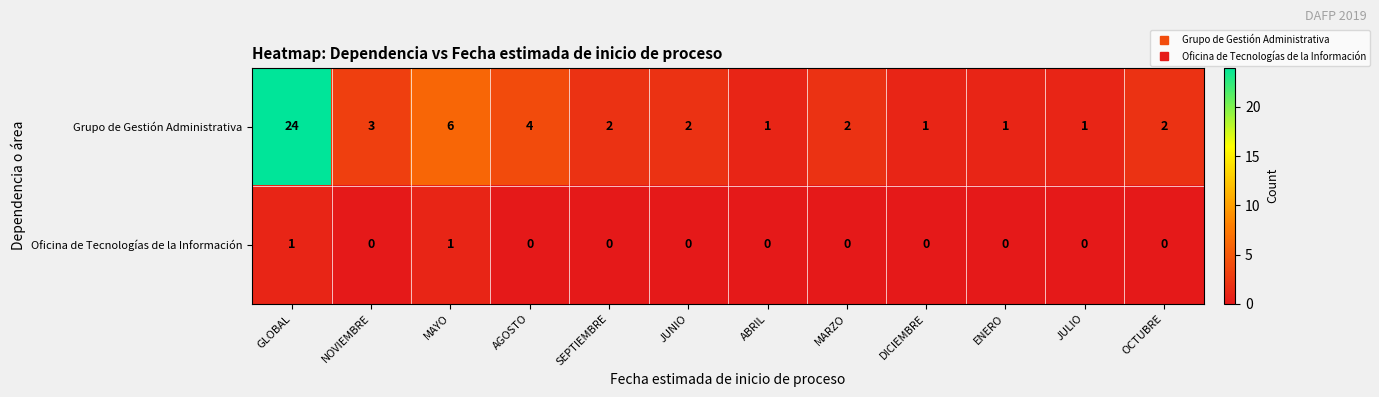

Between JUNIO and ENERO, which series saw the biggest shift?

Grupo de Gestión Administrativa